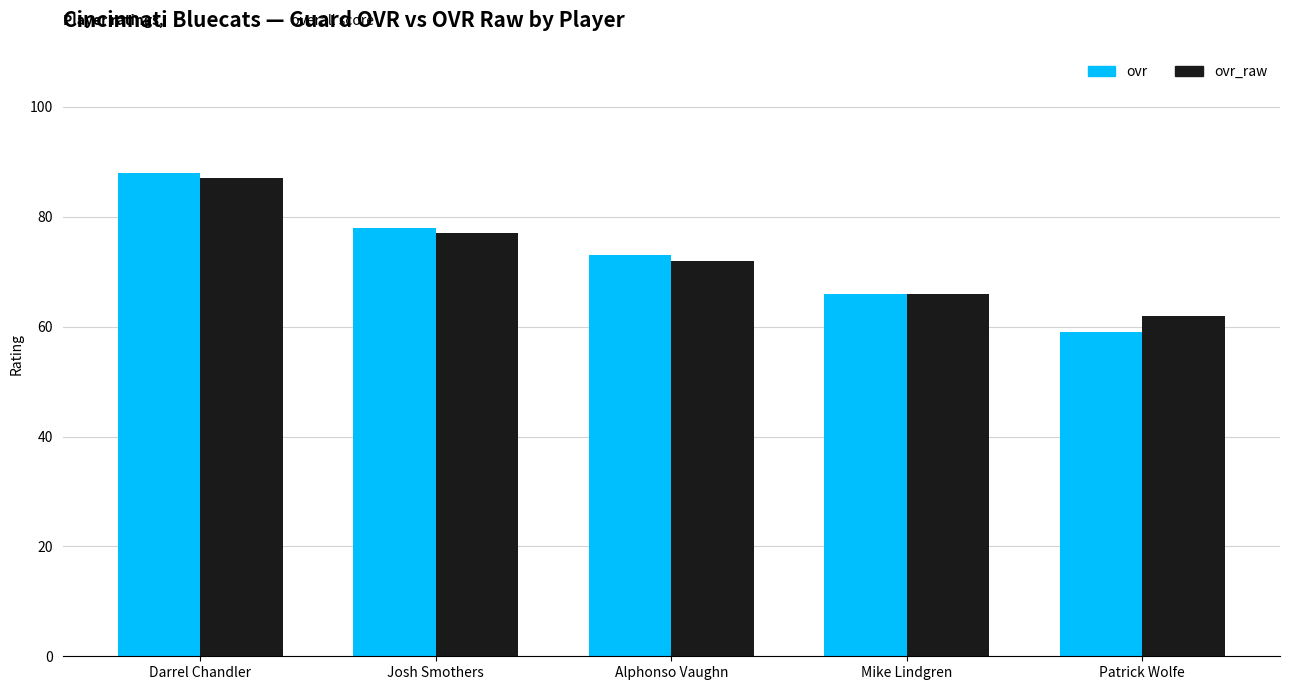

How many categories are shown in the chart?

5